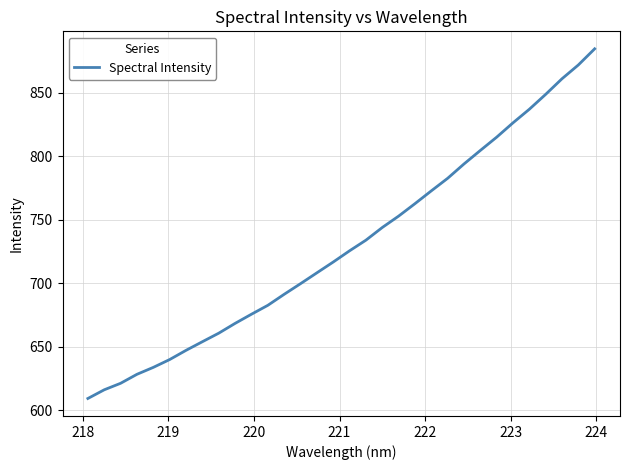

What is the smallest value displayed?

609.2